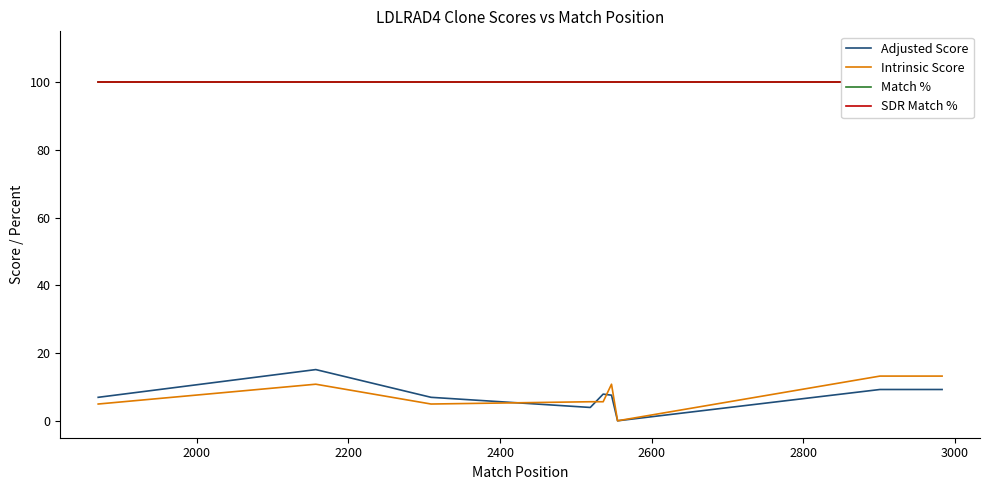

What is the highest value of the Adjusted Score series?

15.1